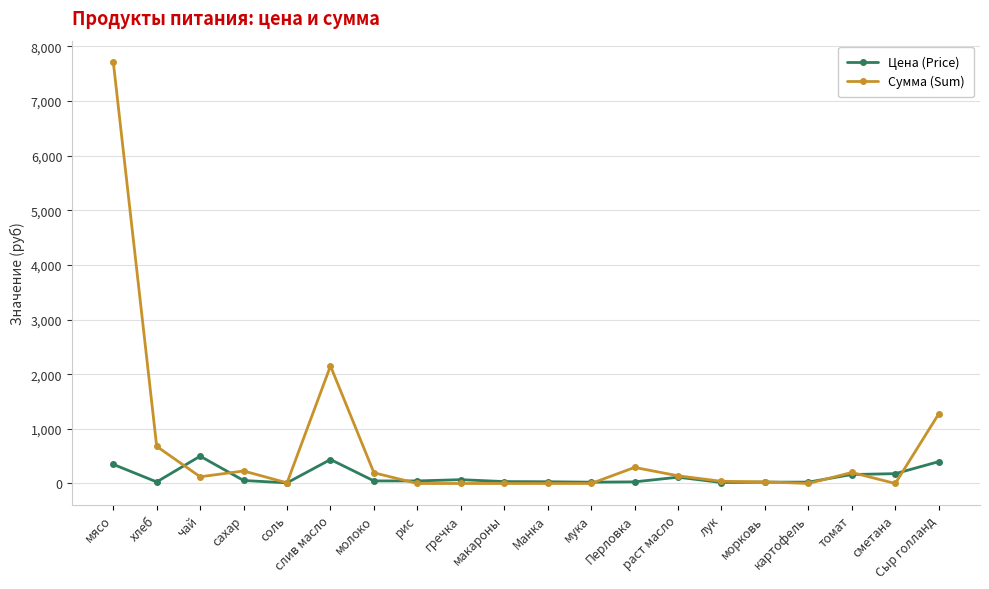

List the series in order of their overall mean, highest first.

Сумма (Sum), Цена (Price)